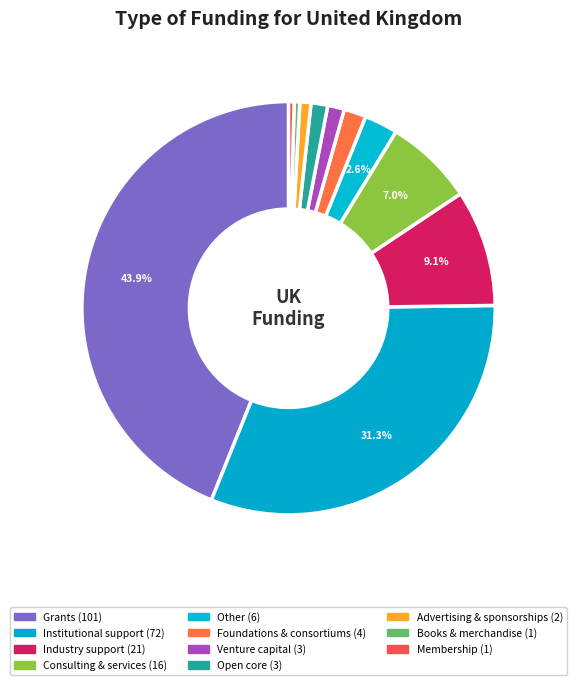

To the nearest percent, what portion does Industry support represent?

9%